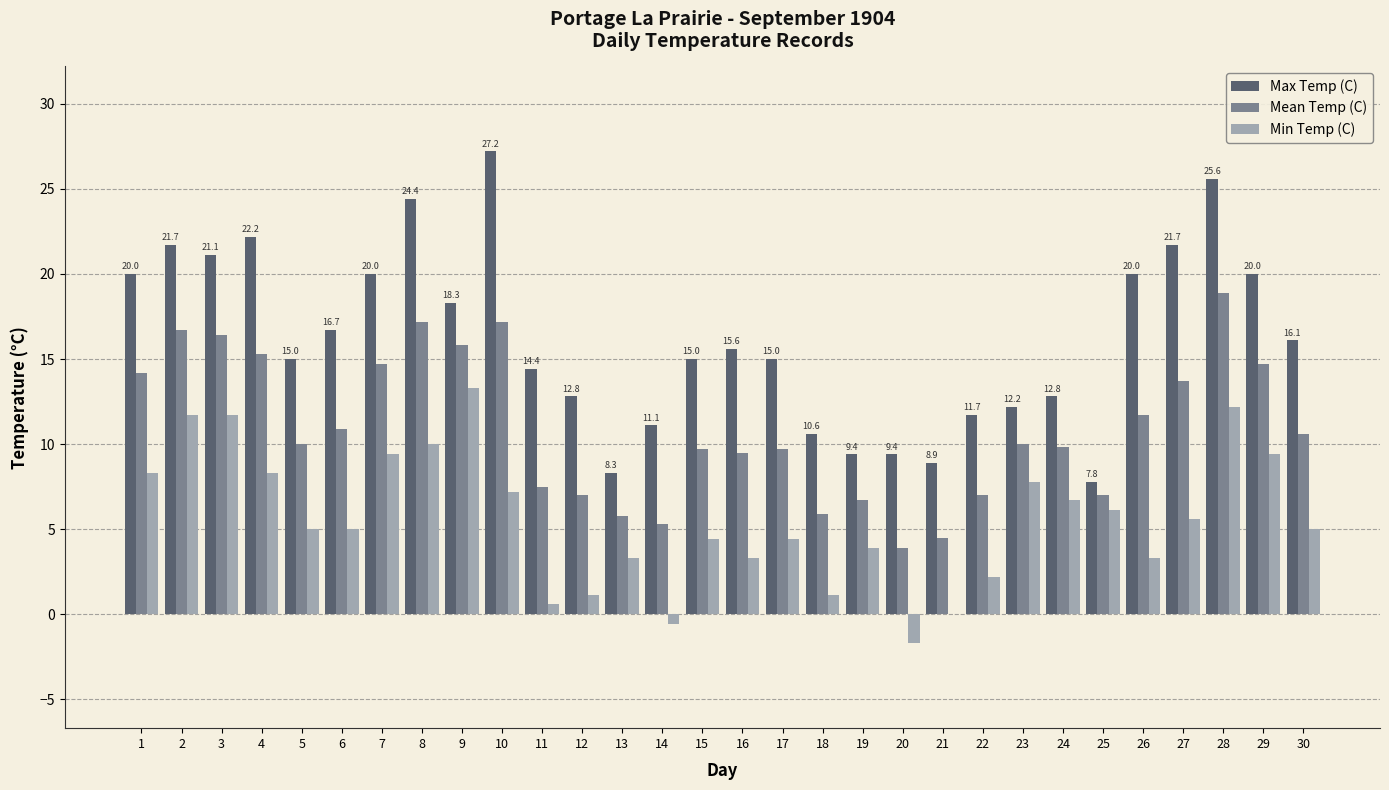

Does the chart contain stacked bars?

No